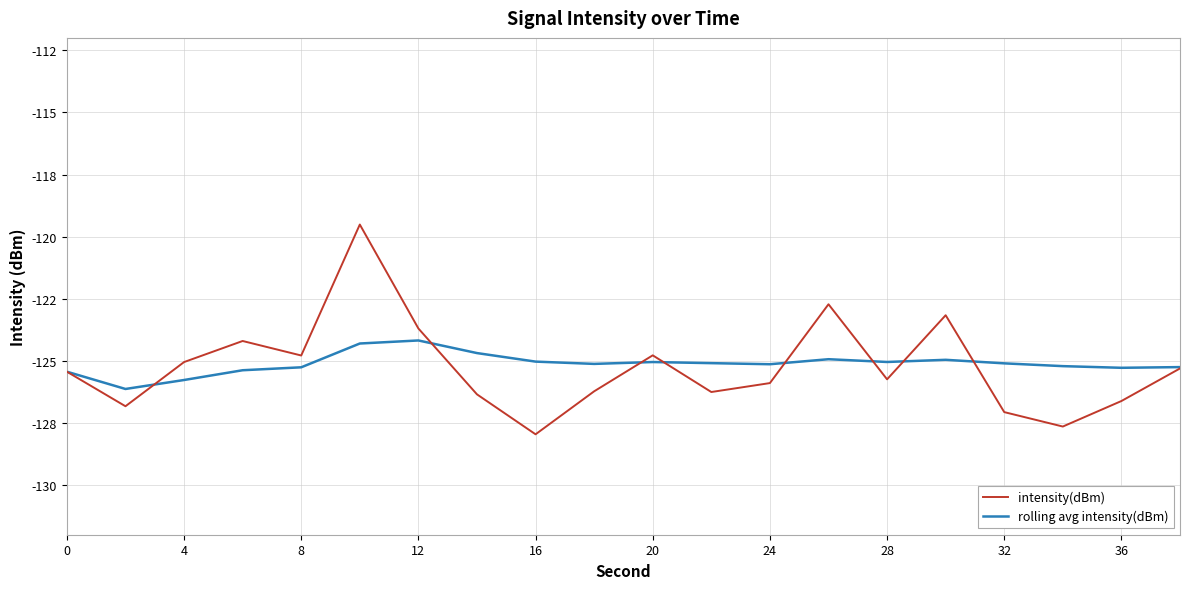

Which series has the largest range (max minus min)?

intensity(dBm)